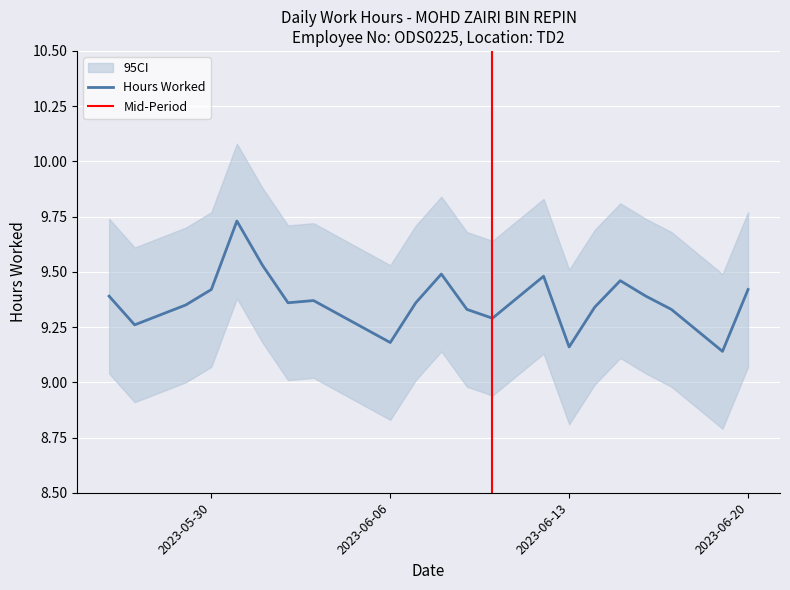

At which category does the chart reach its peak across all series?

2023-05-31